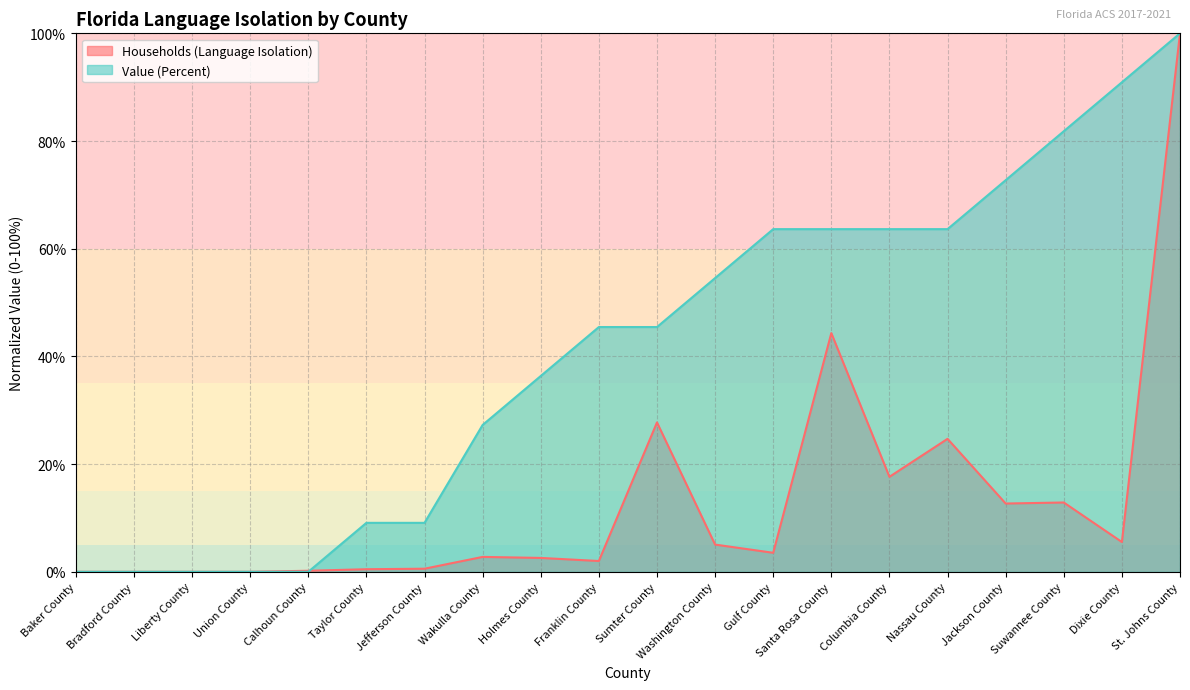

What position from the right is Santa Rosa County?

7